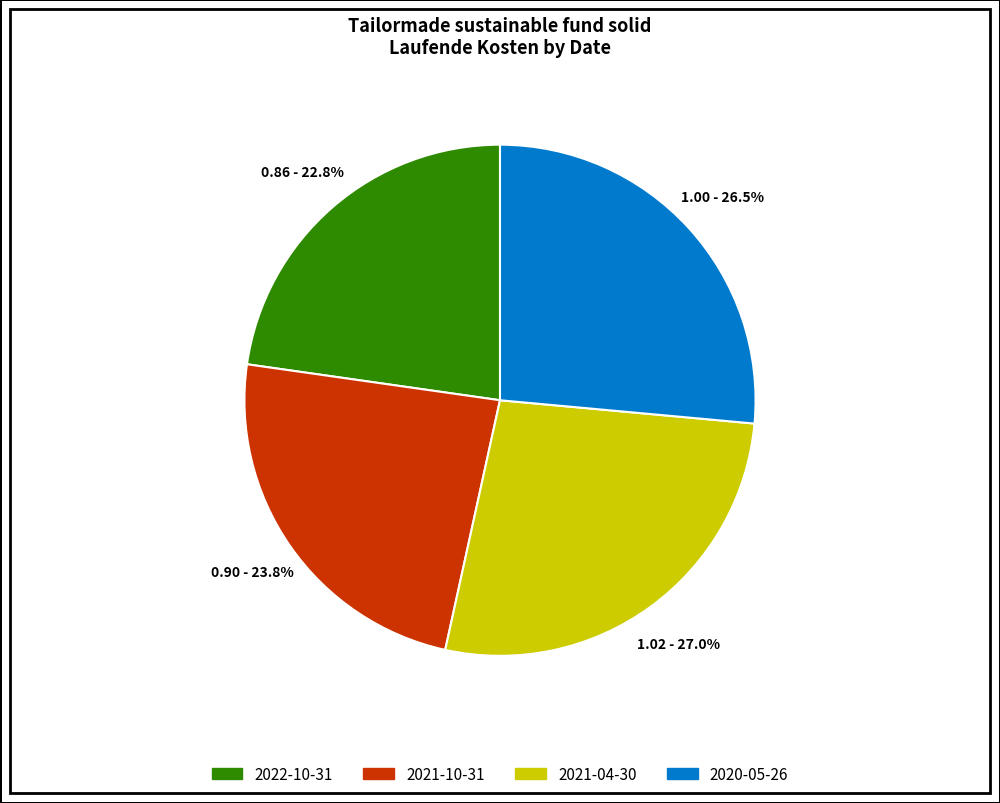

True or false: 2021-04-30 accounts for 40% of the total.

False